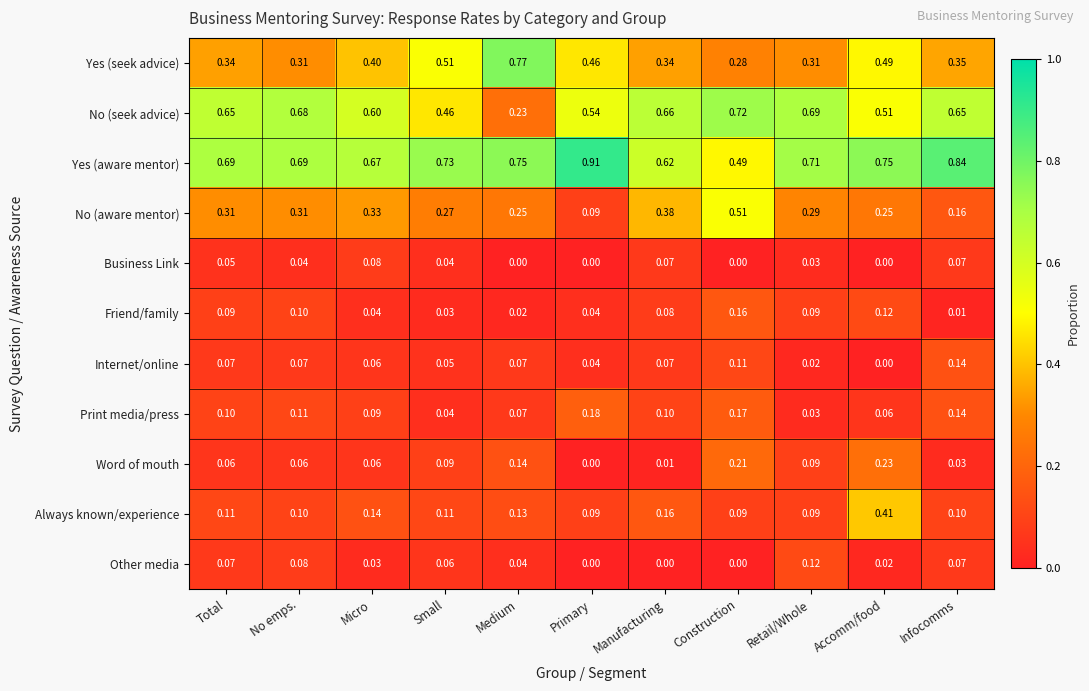

At which label does Friend/family reach its peak?

Construction